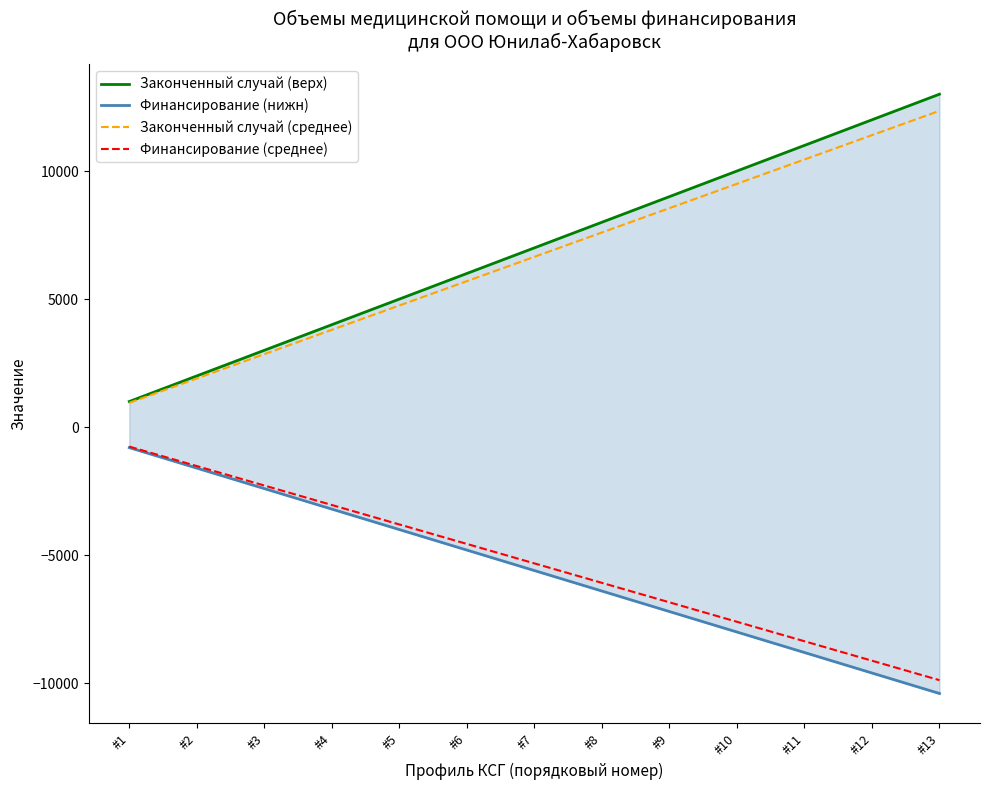

What is the sum of all Законченный случай (верх) values?

91000